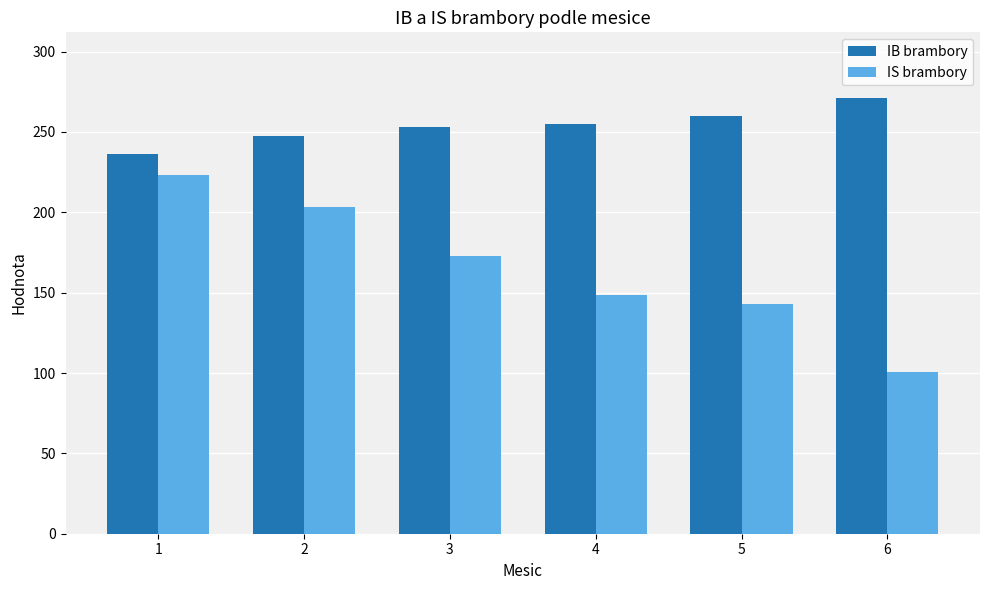

How many data points does each series have?

6